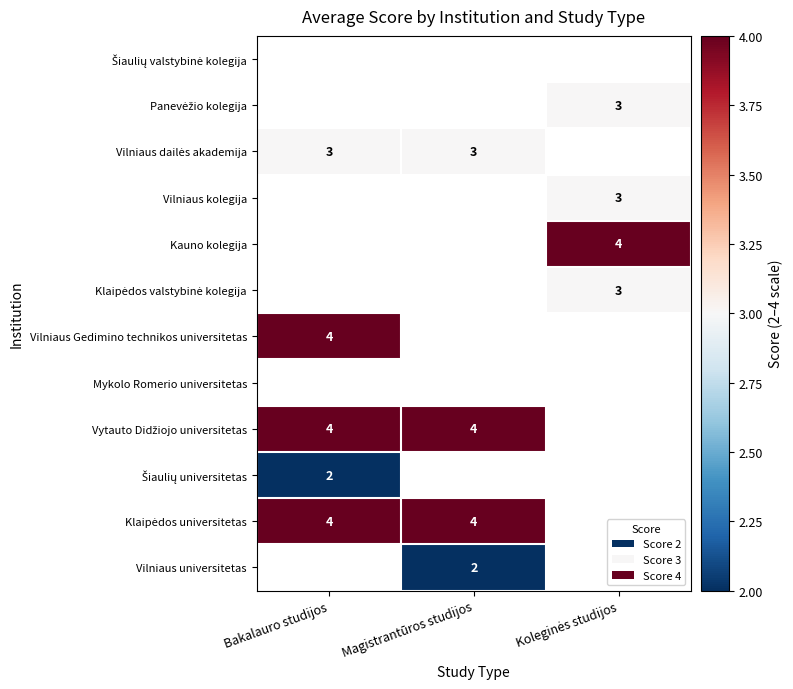

What is the maximum value for Klaipėdos valstybinė kolegija?

3